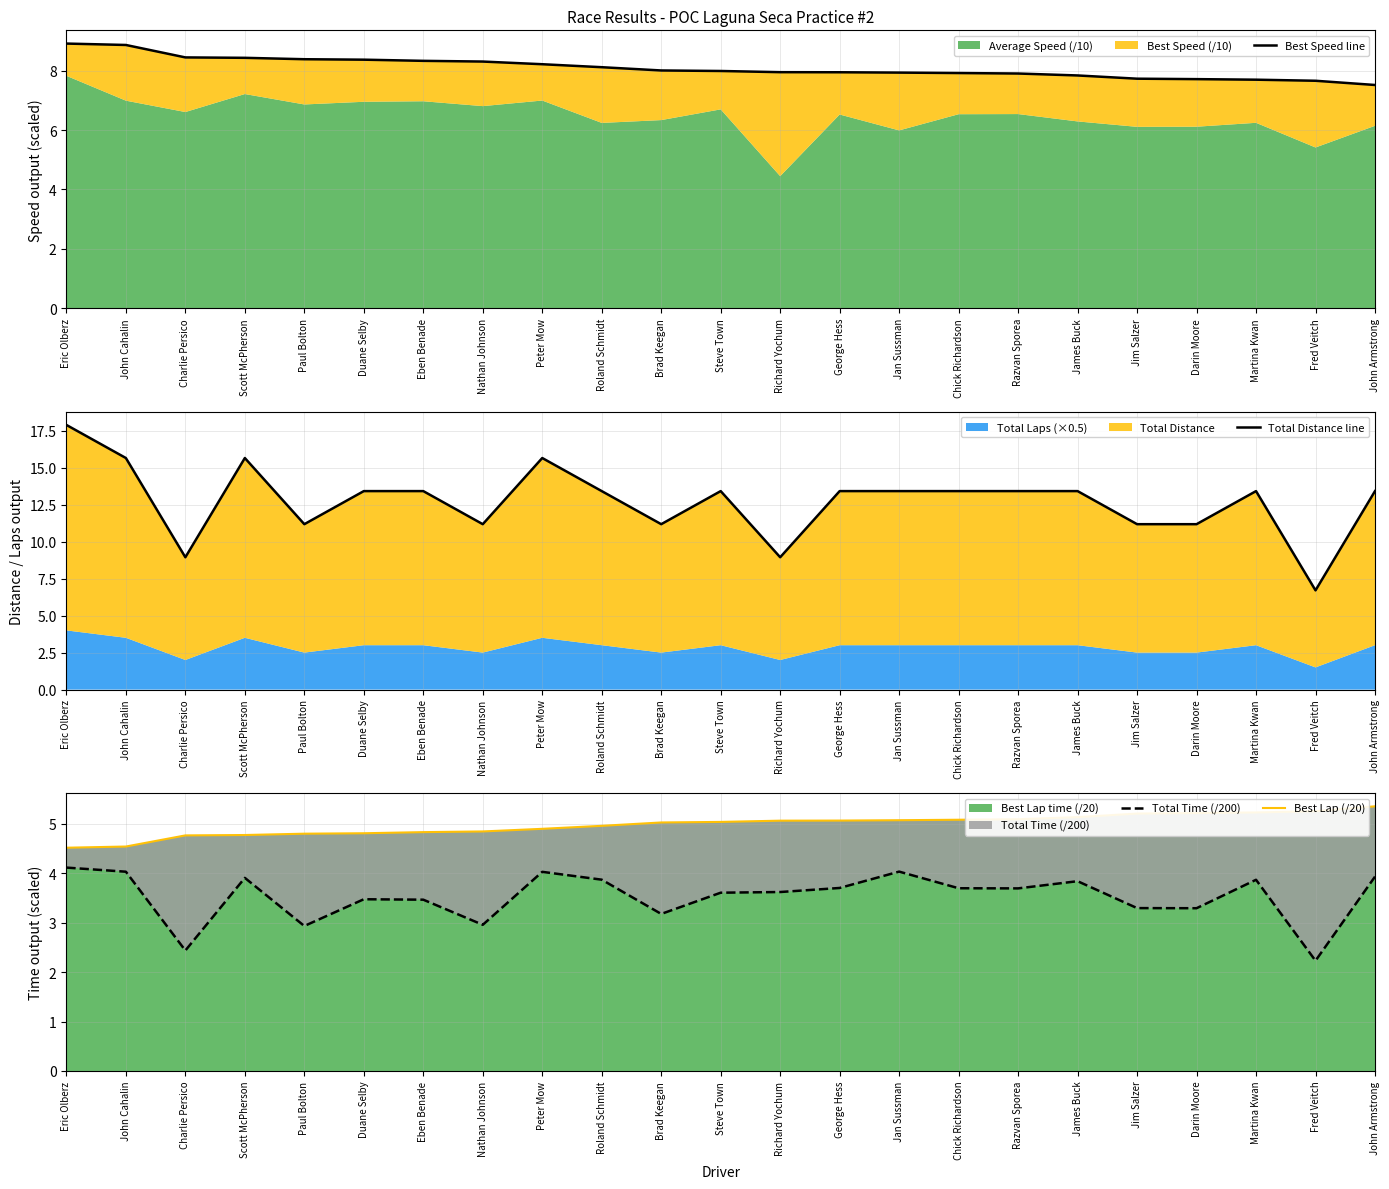

What is the sum of all Best Speed line values?

186.2